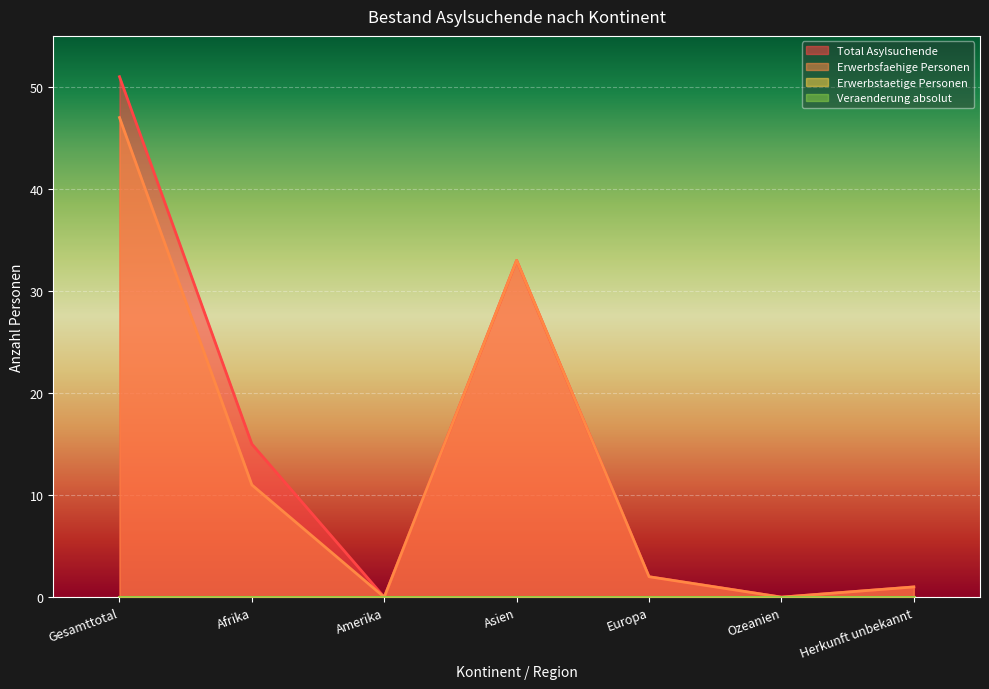

Which category has the lowest value in the Total Asylsuchende series?

Amerika